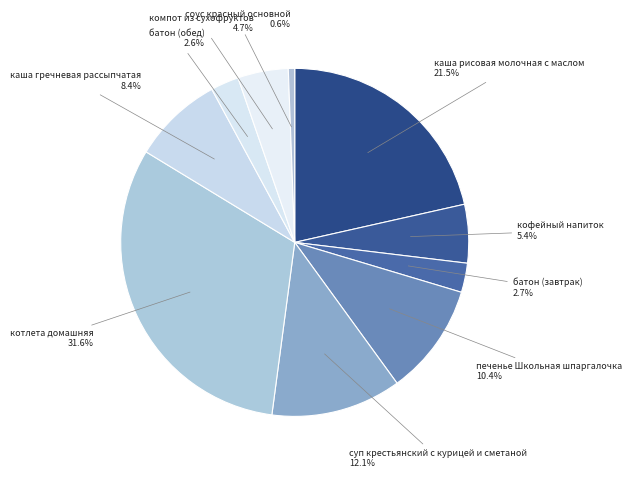

What percentage is the батон (обед) slice, to the nearest percent?

3%